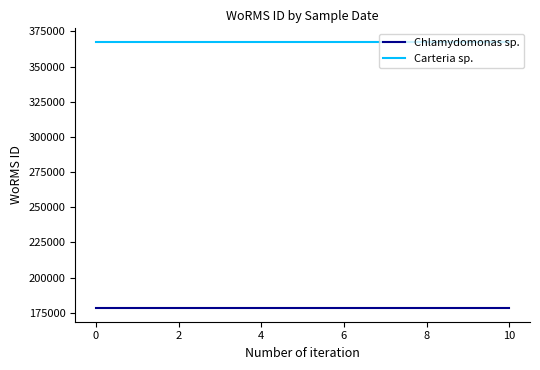

Rank the series by their average value, from lowest to highest.

Chlamydomonas sp., Carteria sp.